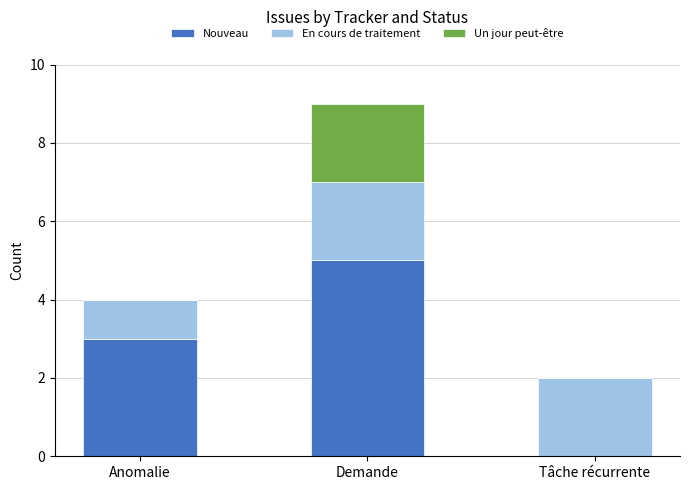

At which category is the sum across all series the highest?

Demande